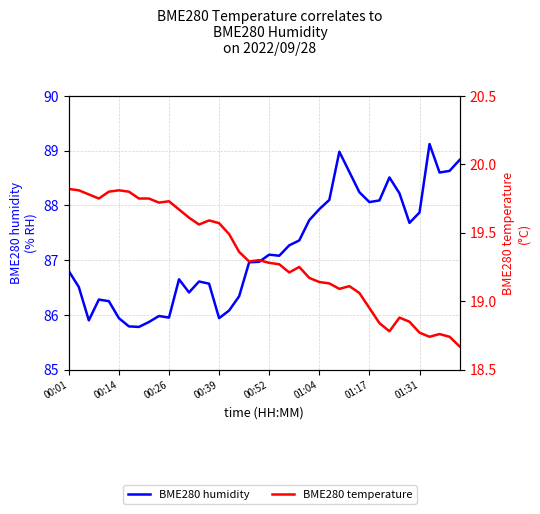

Rank the series at 00:39 from highest to lowest value.

BME280 humidity, BME280 temperature